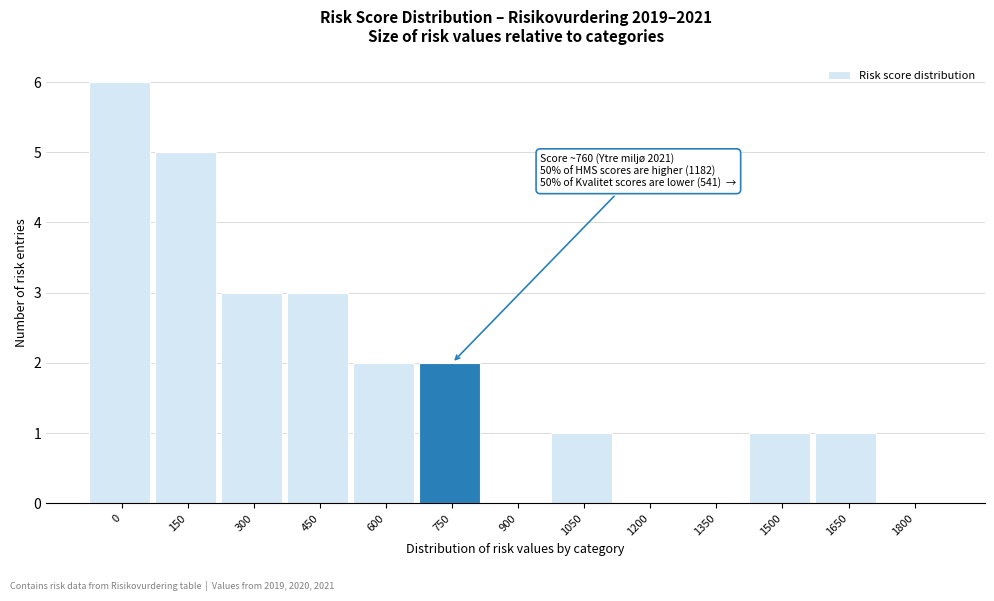

Reading left to right, what are all the values shown in this chart?

0=6	150=5	300=3	450=3	600=2	750=2	900=0	1050=1	1200=0	1350=0	1500=1	1650=1	1800=0